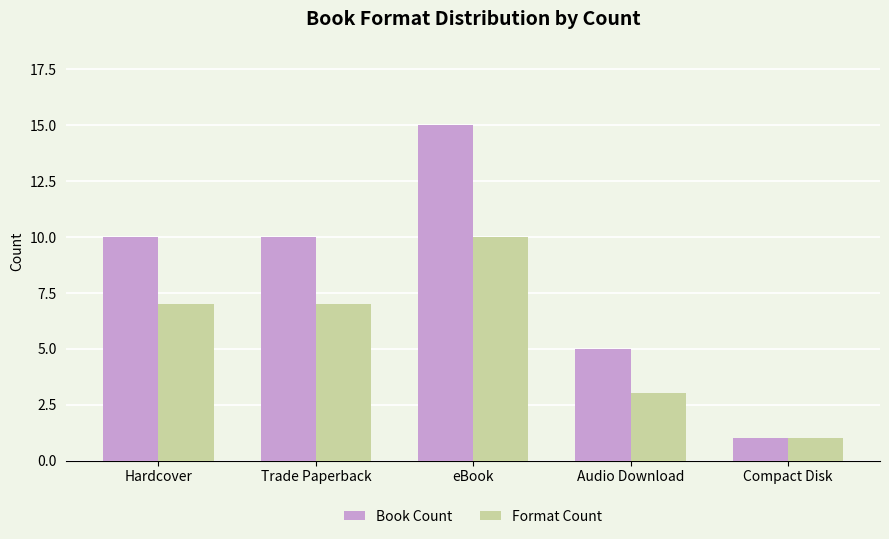

Reading right to left, transcribe all the data shown in this chart.

Book Count: Compact Disk=1	Audio Download=5	eBook=15	Trade Paperback=10	Hardcover=10
Format Count: Compact Disk=1	Audio Download=3	eBook=10	Trade Paperback=7	Hardcover=7